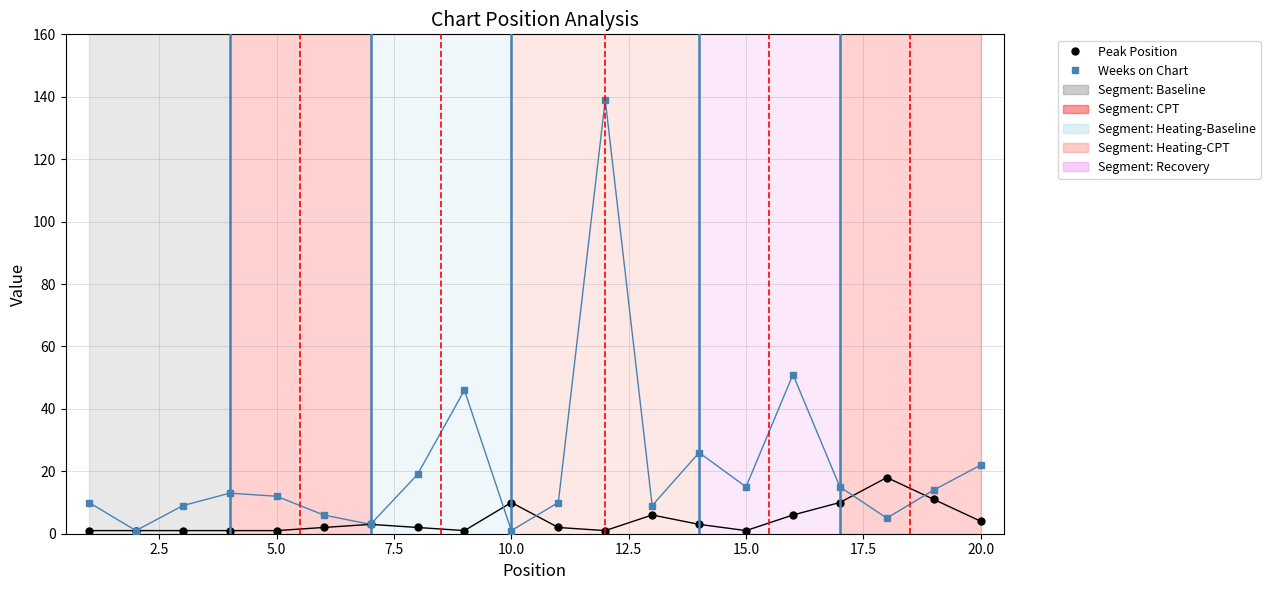

Which series has the largest range (max minus min)?

Weeks on Chart